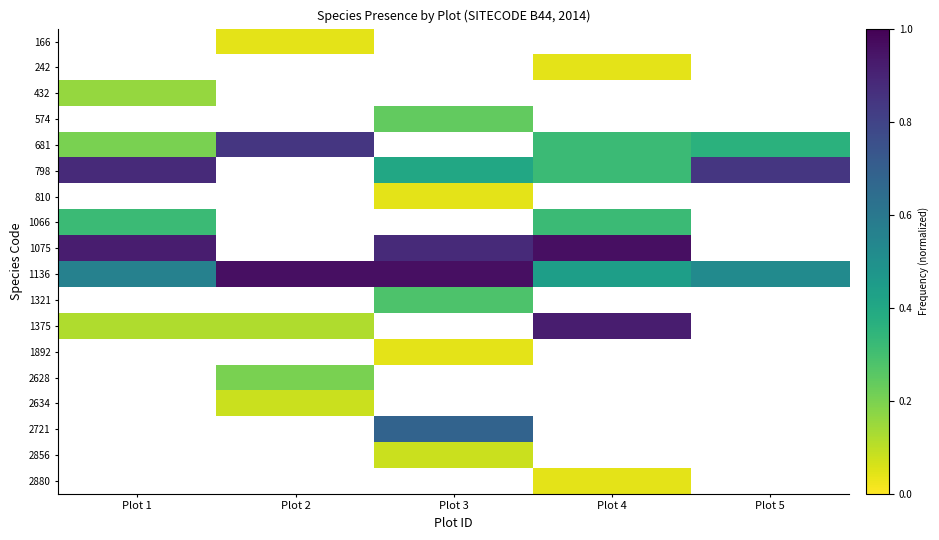

The value of 1066 at Plot 4 is 0.3. True or false?

True